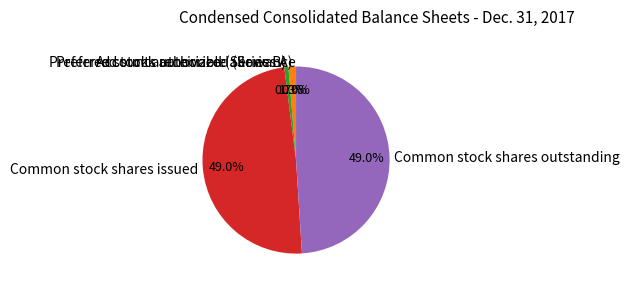

To the nearest percent, what percentage of the pie is Common stock shares issued?

49%